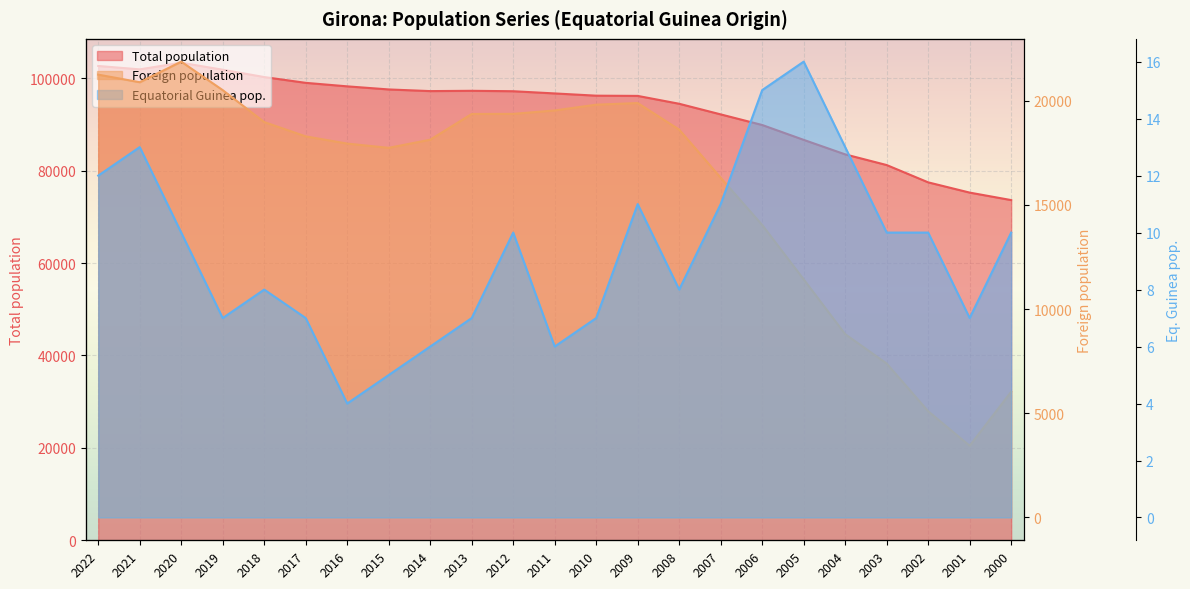

Which series changed the most between 2008 and 2000?

Total population